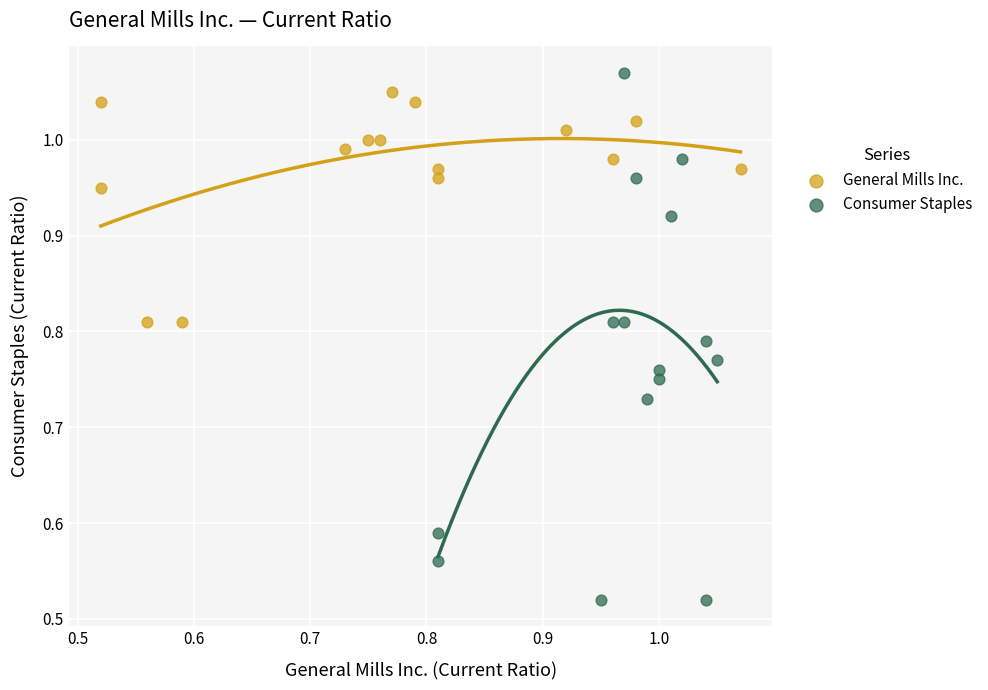

Which series has the largest Y range (max minus min)?

Consumer Staples